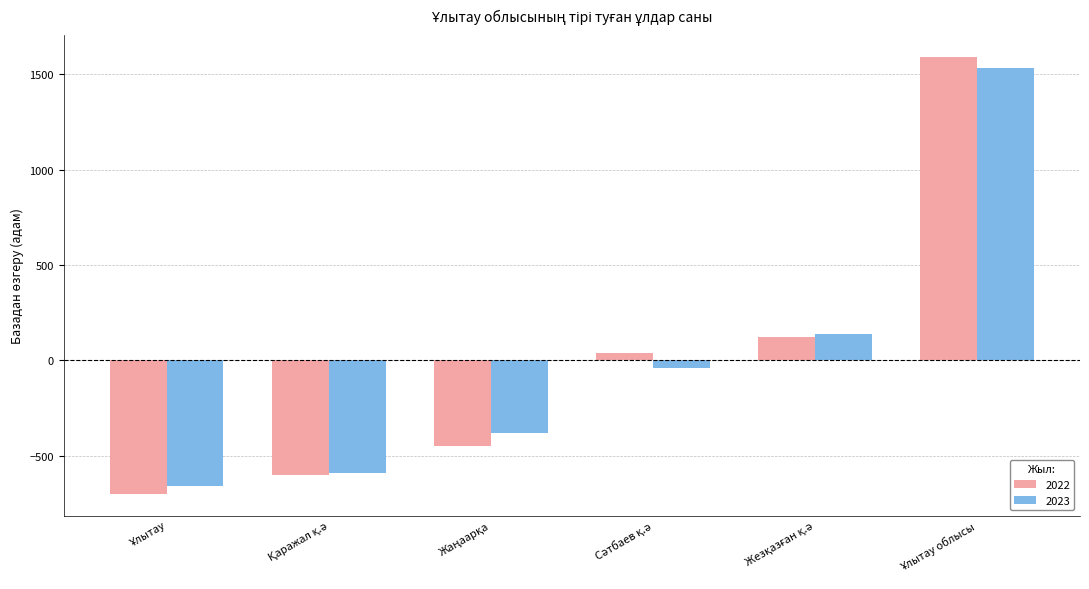

Are the bars grouped side by side (vs. stacked)?

Yes